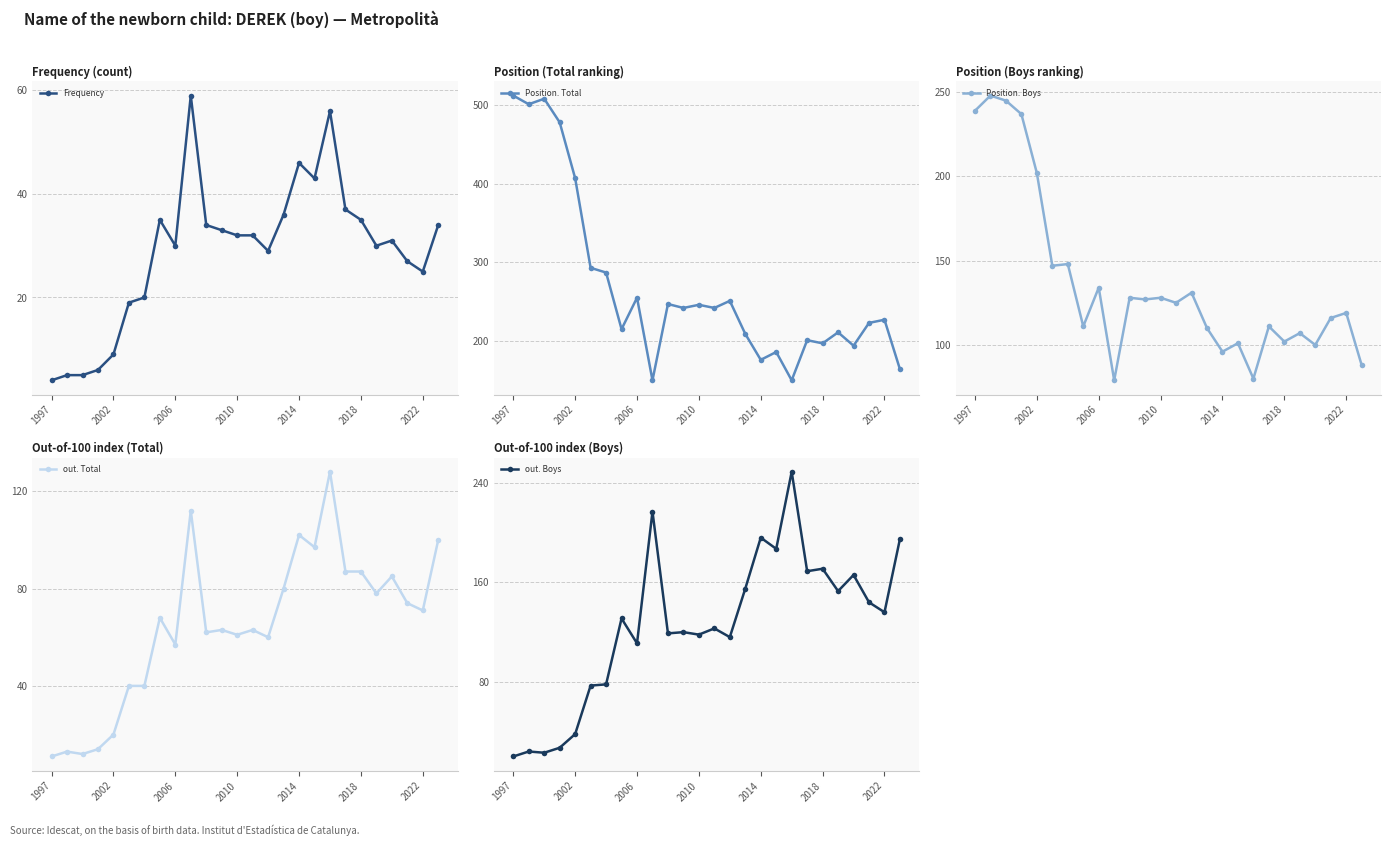

What is the approximate value of Position. Boys at 13, to the nearest 10?

120